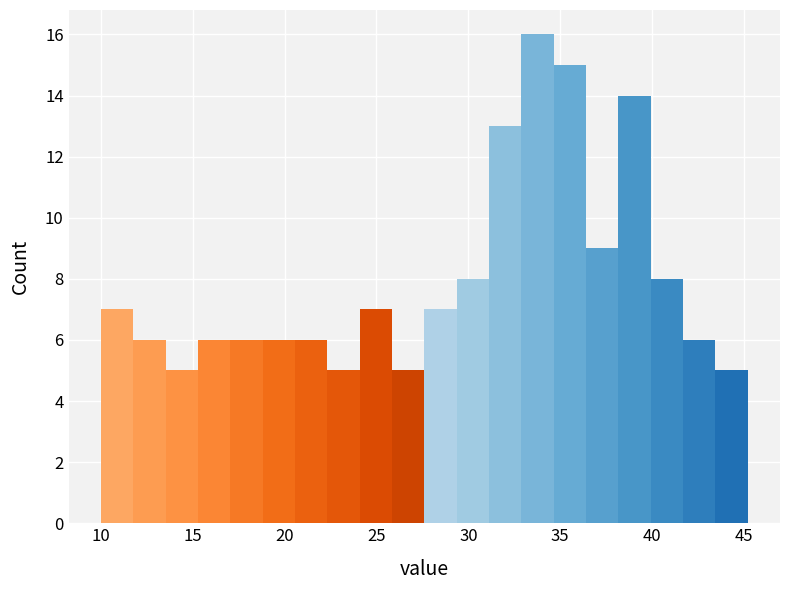

Read against the x-axis, roughly where is the centre of the tallest bar?

34.0